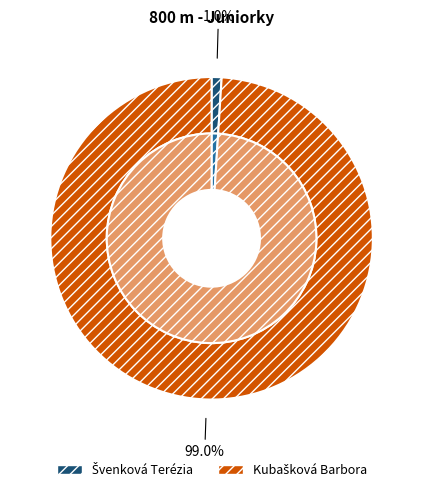

What is the majority slice?

Kubašková Barbora